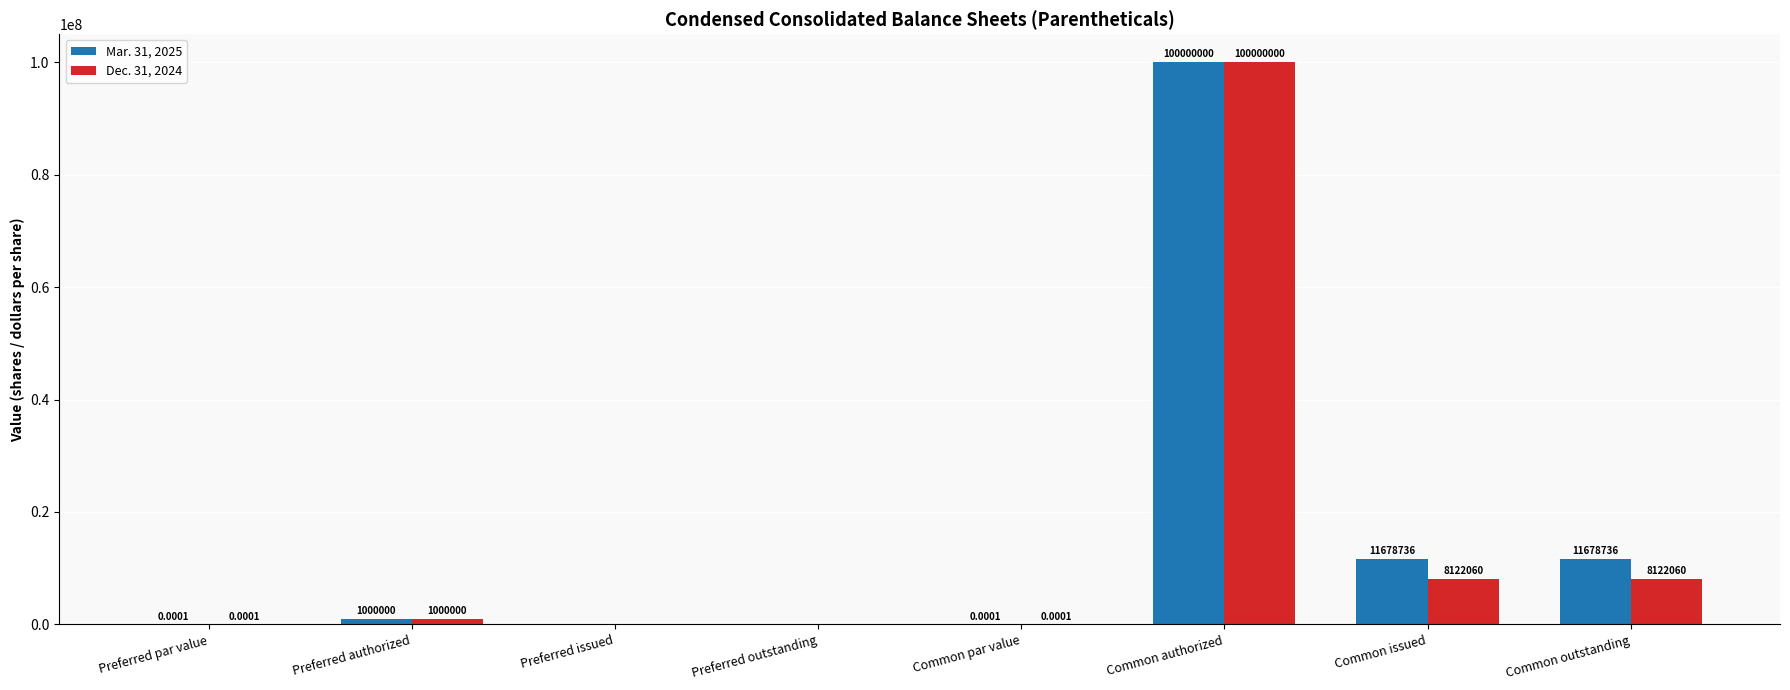

Which series has the largest total across all categories?

Mar. 31, 2025